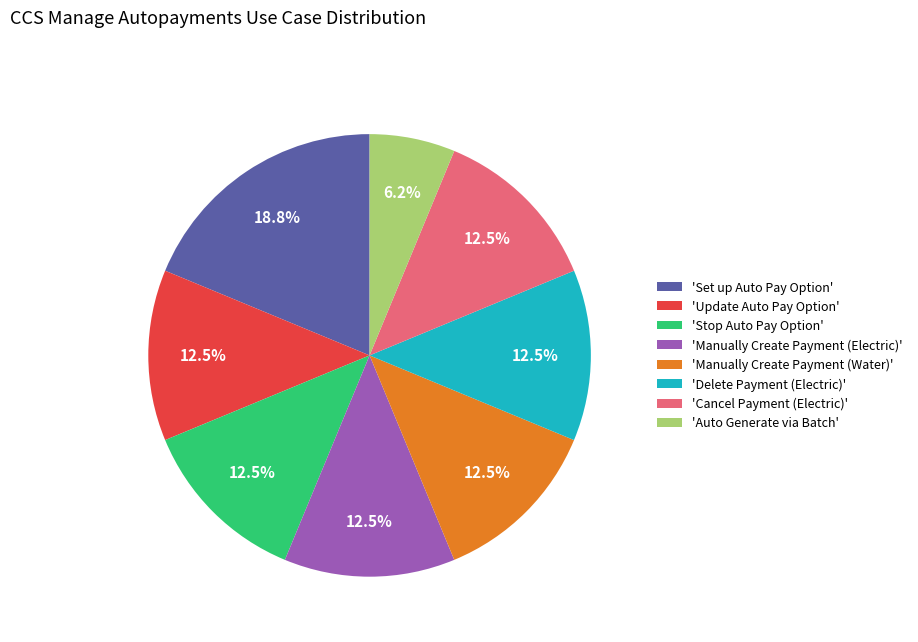

What percentage is NOT represented by 'Update Auto Pay Option'?

87.5%